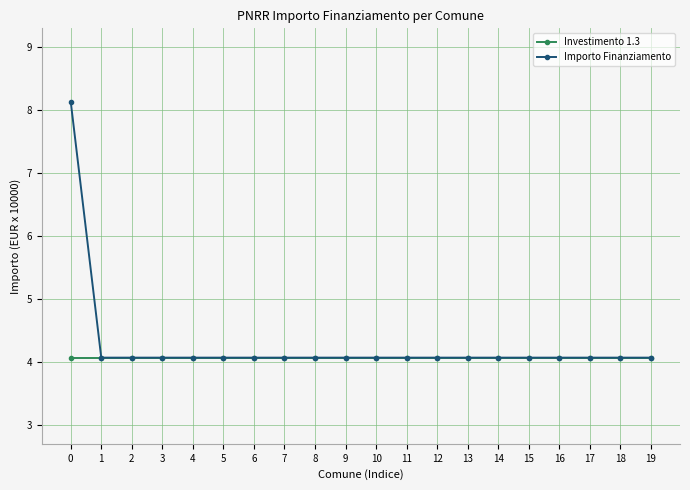

Reading left to right, transcribe all the data shown in this chart.

Investimento 1.3: 4.1	4.1	4.1	4.1	4.1	4.1	4.1	4.1	4.1	4.1	4.1	4.1	4.1	4.1	4.1	4.1	4.1	4.1	4.1	4.1
Importo Finanziamento: 8.1	4.1	4.1	4.1	4.1	4.1	4.1	4.1	4.1	4.1	4.1	4.1	4.1	4.1	4.1	4.1	4.1	4.1	4.1	4.1